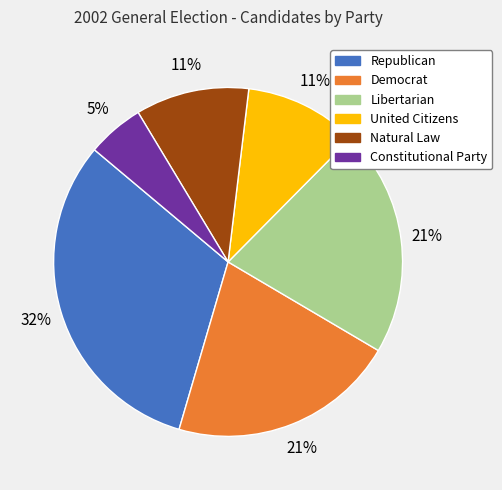

To the nearest percent, what portion does United Citizens represent?

11%